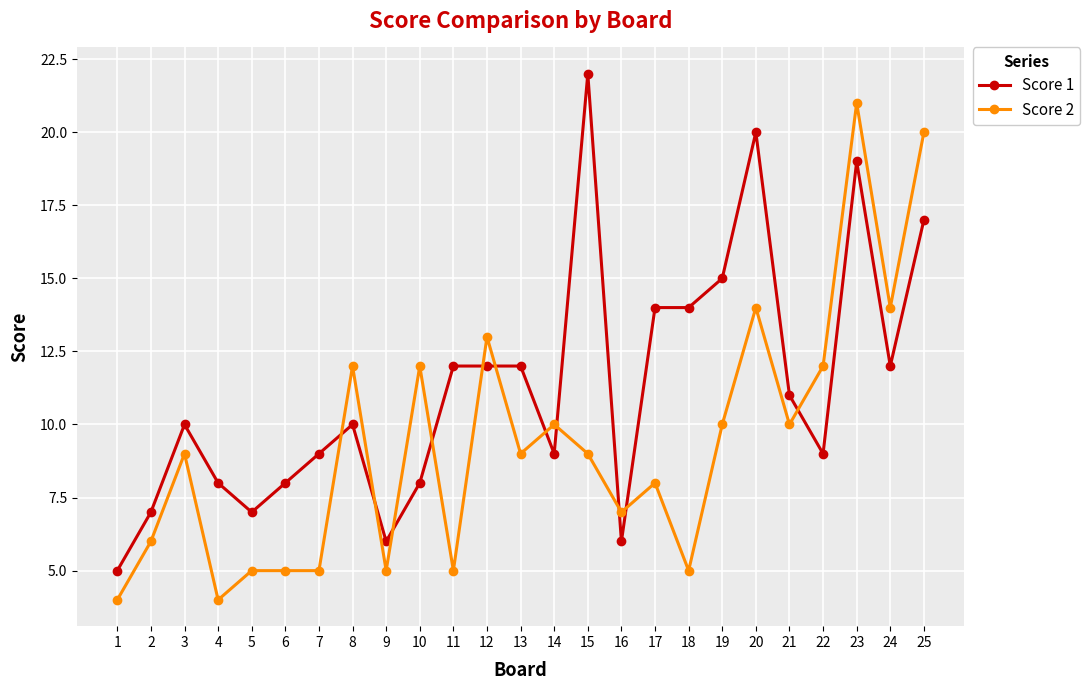

At which category does Score 2 reach its first local peak?

3